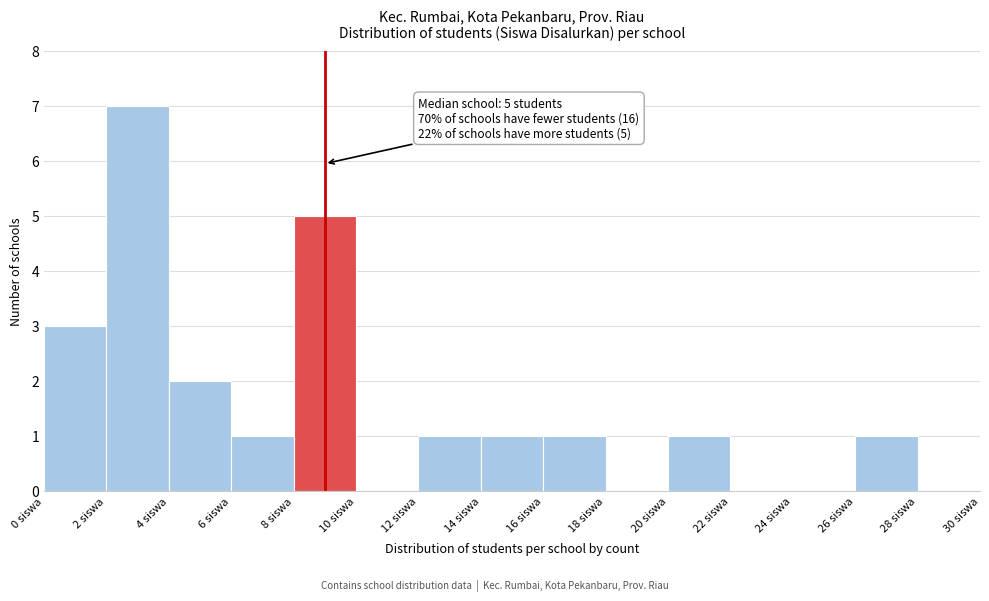

Over which range of the x-axis is the bar tallest?

2 to 4